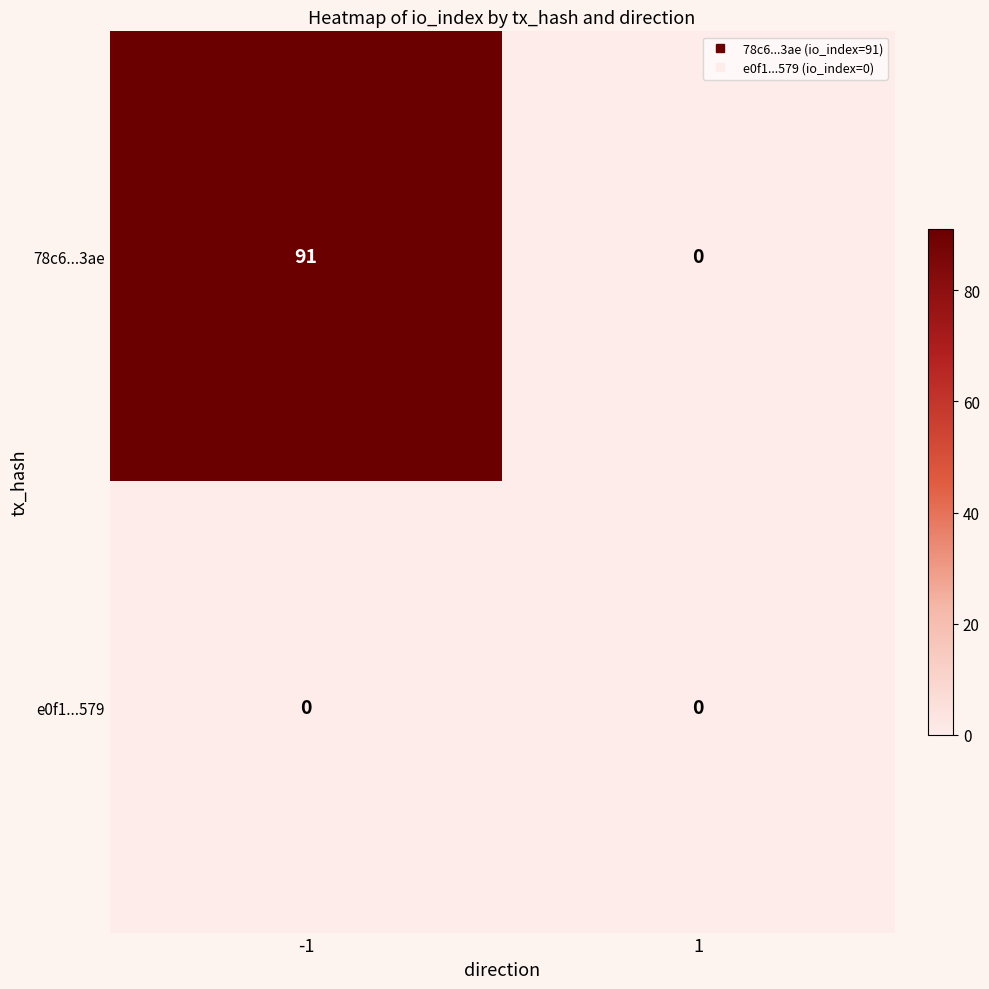

Reading left to right, what are all the values shown in this chart?

78c6...3ae: 91	0
e0f1...579: 0	0